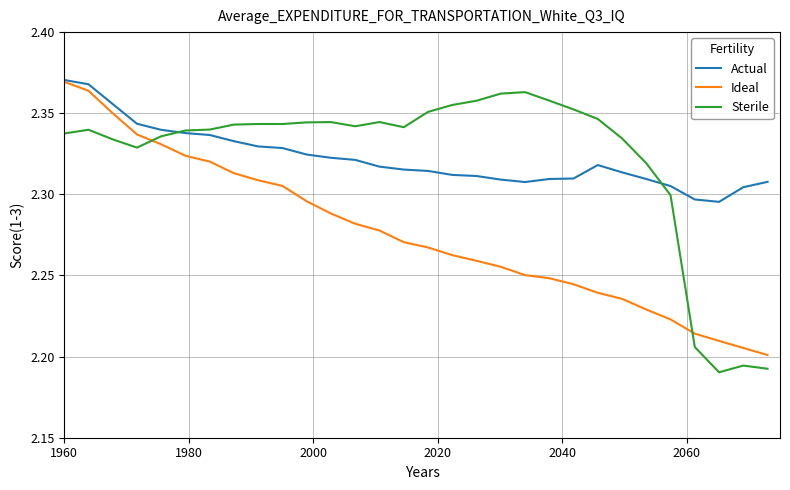

True or false: Sterile and Ideal cross at least once.

True